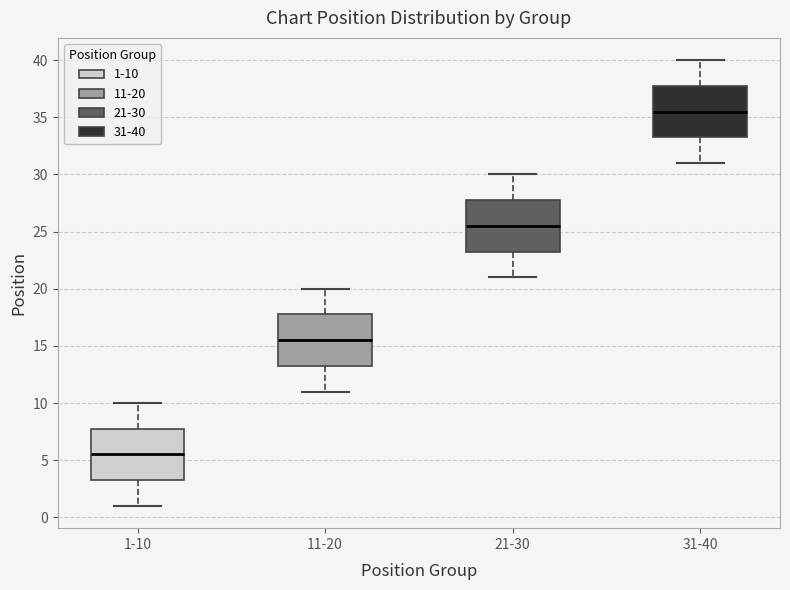

Which box's median line is the lowest?

1-10